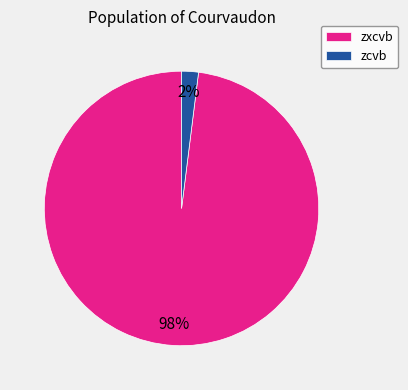

Rank the categories by value from highest to lowest.

zxcvb, zcvb